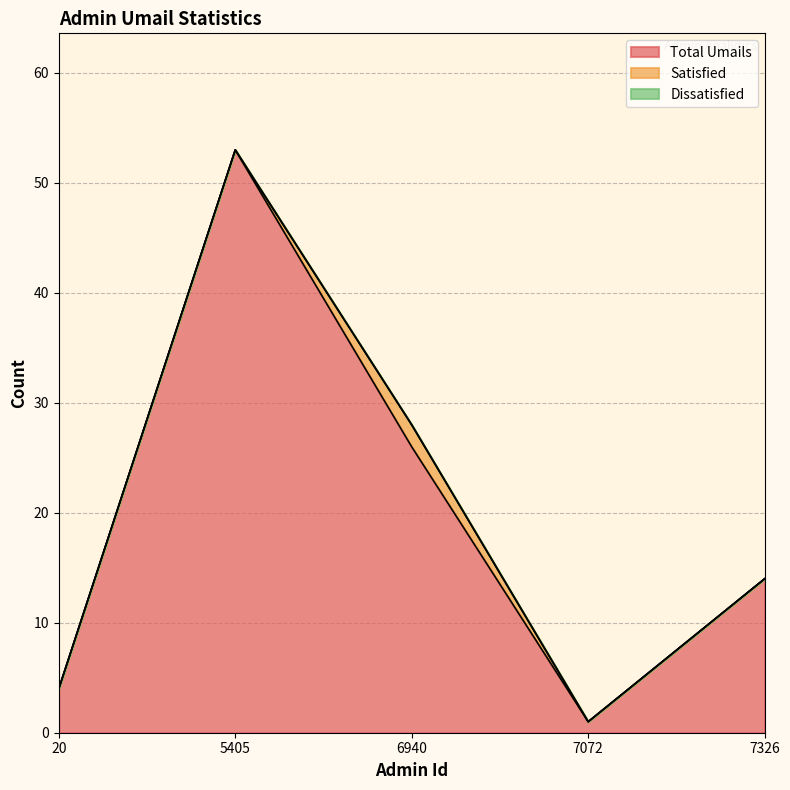

Reading left to right, transcribe all the data shown in this chart.

Total Umails: 4	53	26	1	14
Satisfied: 0	0	2	0	0
Dissatisfied: 0	0	0	0	0